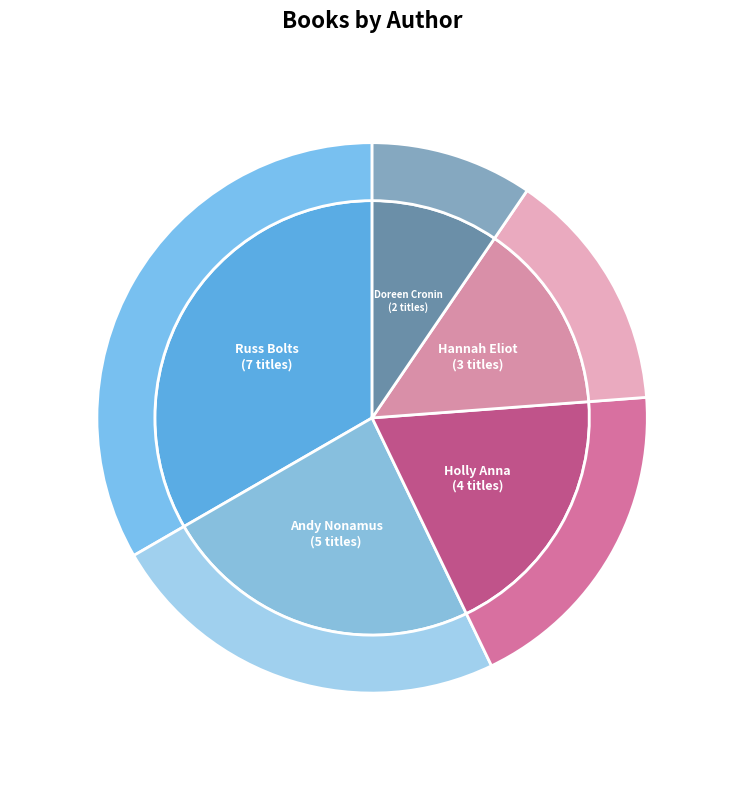

What is the ratio of the value at Russ Bolts (146394715) to the value at Andy Nonamus (202033087)?

1.4